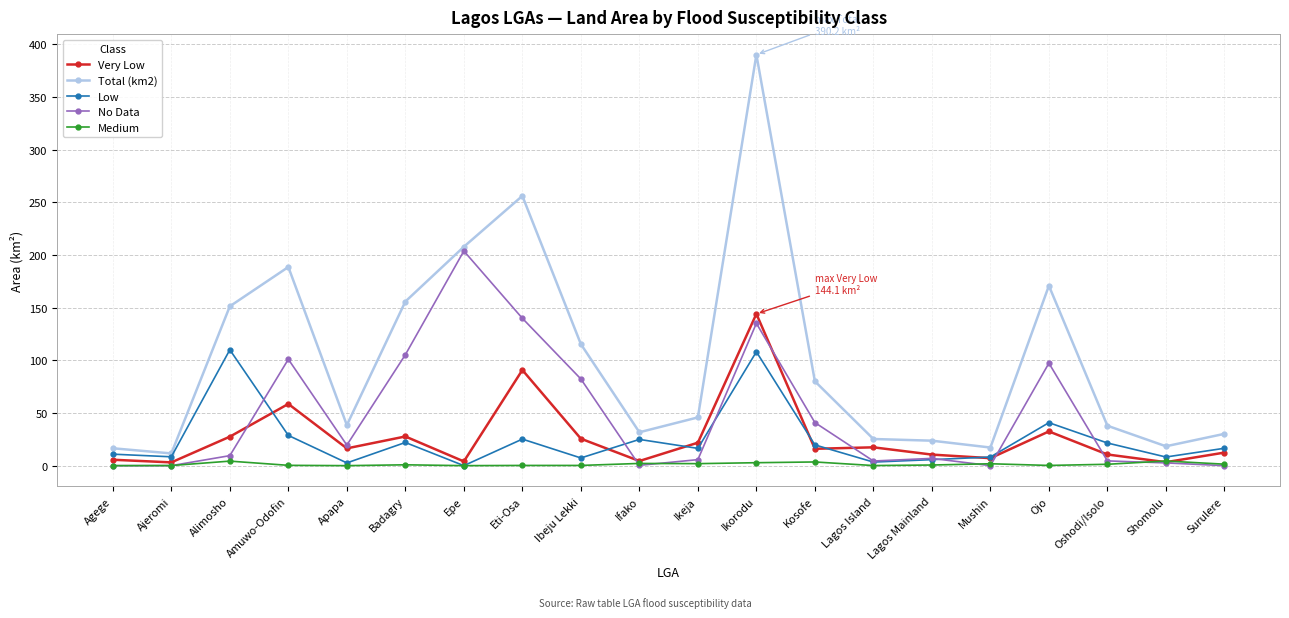

What is the difference between the Very Low values at Alimosho and Kosofe?

11.5